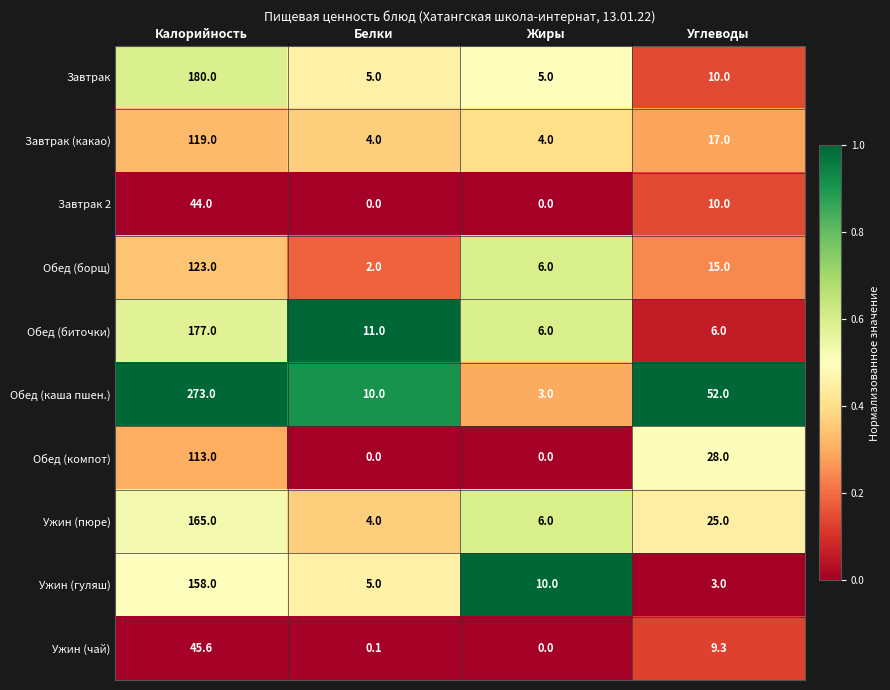

At which category is the sum across all series the highest?

Калорийность